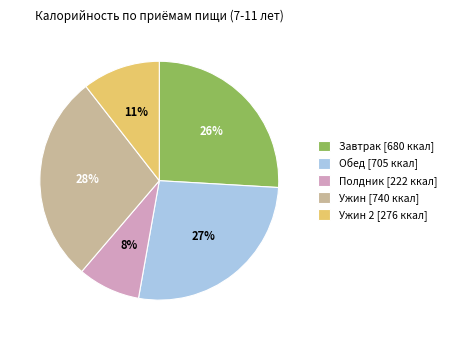

What is the largest slice in the pie chart?

Ужин [740 ккал]